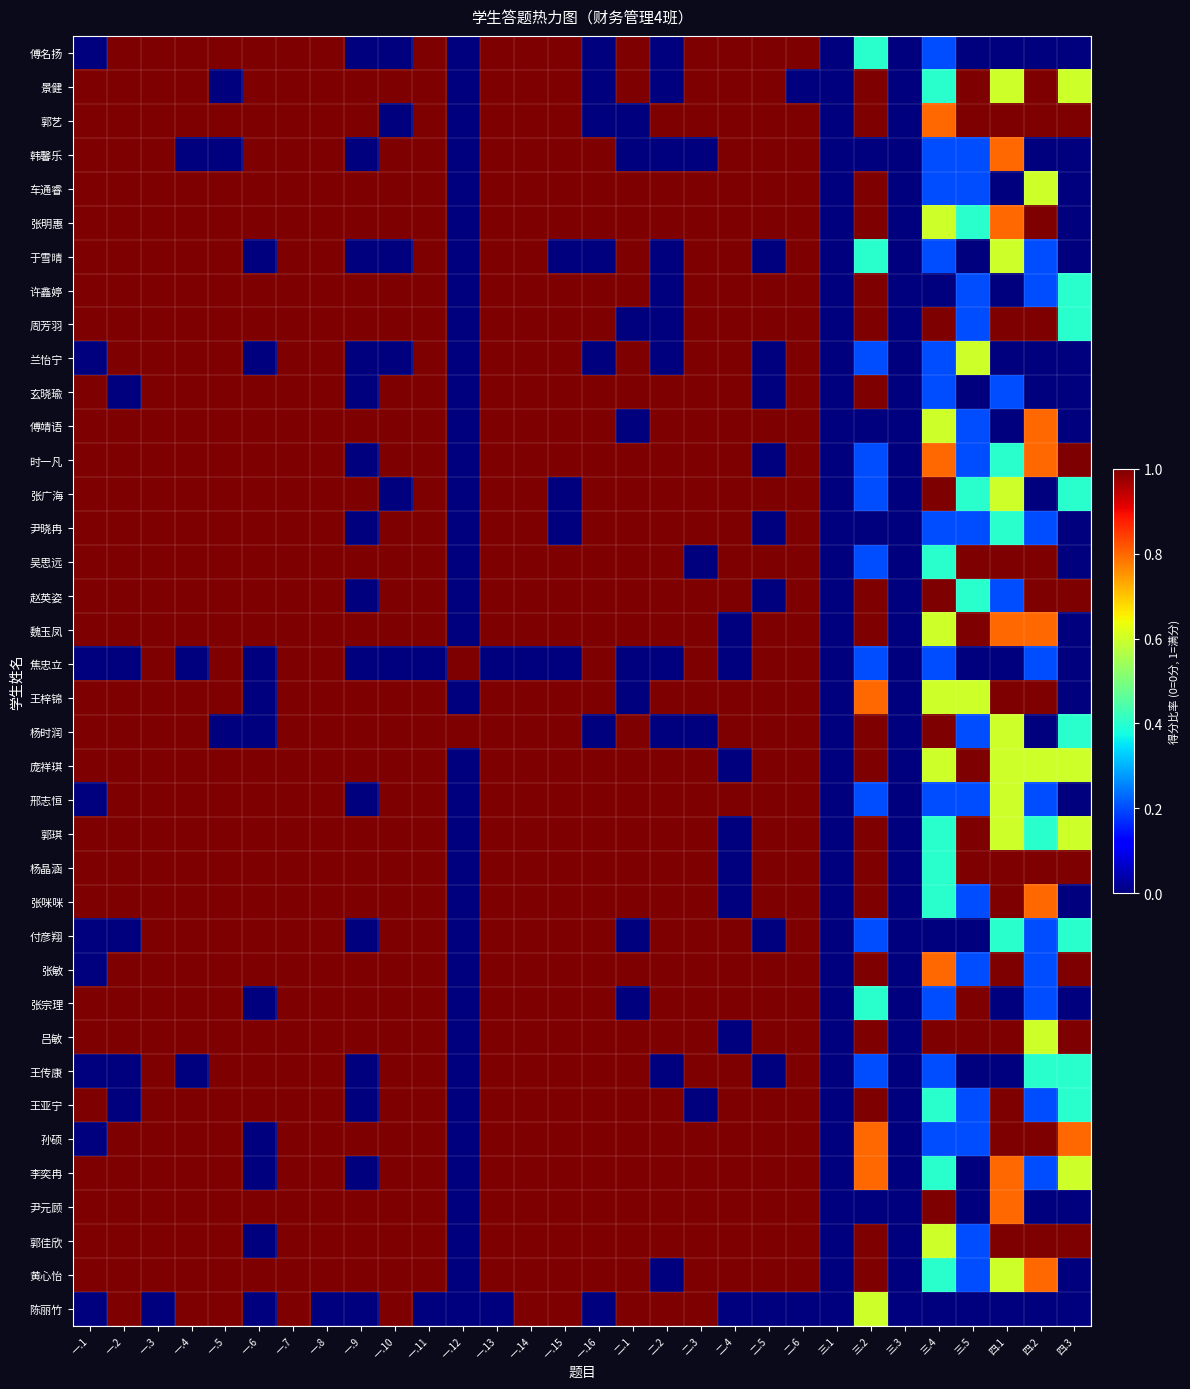

Reading left to right, extract all data points from this chart.

傅名扬: 一.1=0.0	一.2=1.0	一.3=1.0	一.4=1.0	一.5=1.0	一.6=1.0	一.7=1.0	一.8=1.0	一.9=0.0	一.10=0.0	一.11=1.0	一.12=0.0	一.13=1.0	一.14=1.0	一.15=1.0	一.16=0.0	二.1=1.0	二.2=0.0	二.3=1.0	二.4=1.0	二.5=1.0	二.6=1.0	三.1=0.0	三.2=0.4	三.3=0.0	三.4=0.2	三.5=0.0	四.1=0.0	四.2=0.0	四.3=0.0
景健: 一.1=1.0	一.2=1.0	一.3=1.0	一.4=1.0	一.5=0.0	一.6=1.0	一.7=1.0	一.8=1.0	一.9=1.0	一.10=1.0	一.11=1.0	一.12=0.0	一.13=1.0	一.14=1.0	一.15=1.0	一.16=0.0	二.1=1.0	二.2=0.0	二.3=1.0	二.4=1.0	二.5=1.0	二.6=0.0	三.1=0.0	三.2=1.0	三.3=0.0	三.4=0.4	三.5=1.0	四.1=0.6	四.2=1.0	四.3=0.6
郭艺: 一.1=1.0	一.2=1.0	一.3=1.0	一.4=1.0	一.5=1.0	一.6=1.0	一.7=1.0	一.8=1.0	一.9=1.0	一.10=0.0	一.11=1.0	一.12=0.0	一.13=1.0	一.14=1.0	一.15=1.0	一.16=0.0	二.1=0.0	二.2=1.0	二.3=1.0	二.4=1.0	二.5=1.0	二.6=1.0	三.1=0.0	三.2=1.0	三.3=0.0	三.4=0.8	三.5=1.0	四.1=1.0	四.2=1.0	四.3=1.0
韩馨乐: 一.1=1.0	一.2=1.0	一.3=1.0	一.4=0.0	一.5=0.0	一.6=1.0	一.7=1.0	一.8=1.0	一.9=0.0	一.10=1.0	一.11=1.0	一.12=0.0	一.13=1.0	一.14=1.0	一.15=1.0	一.16=1.0	二.1=0.0	二.2=0.0	二.3=0.0	二.4=1.0	二.5=1.0	二.6=1.0	三.1=0.0	三.2=0.0	三.3=0.0	三.4=0.2	三.5=0.2	四.1=0.8	四.2=0.0	四.3=0.0
车通睿: 一.1=1.0	一.2=1.0	一.3=1.0	一.4=1.0	一.5=1.0	一.6=1.0	一.7=1.0	一.8=1.0	一.9=1.0	一.10=1.0	一.11=1.0	一.12=0.0	一.13=1.0	一.14=1.0	一.15=1.0	一.16=1.0	二.1=1.0	二.2=1.0	二.3=1.0	二.4=1.0	二.5=1.0	二.6=1.0	三.1=0.0	三.2=1.0	三.3=0.0	三.4=0.2	三.5=0.2	四.1=0.0	四.2=0.6	四.3=0.0
张明惠: 一.1=1.0	一.2=1.0	一.3=1.0	一.4=1.0	一.5=1.0	一.6=1.0	一.7=1.0	一.8=1.0	一.9=1.0	一.10=1.0	一.11=1.0	一.12=0.0	一.13=1.0	一.14=1.0	一.15=1.0	一.16=1.0	二.1=1.0	二.2=1.0	二.3=1.0	二.4=1.0	二.5=1.0	二.6=1.0	三.1=0.0	三.2=1.0	三.3=0.0	三.4=0.6	三.5=0.4	四.1=0.8	四.2=1.0	四.3=0.0
于雪晴: 一.1=1.0	一.2=1.0	一.3=1.0	一.4=1.0	一.5=1.0	一.6=0.0	一.7=1.0	一.8=1.0	一.9=0.0	一.10=0.0	一.11=1.0	一.12=0.0	一.13=1.0	一.14=1.0	一.15=0.0	一.16=0.0	二.1=1.0	二.2=0.0	二.3=1.0	二.4=1.0	二.5=0.0	二.6=1.0	三.1=0.0	三.2=0.4	三.3=0.0	三.4=0.2	三.5=0.0	四.1=0.6	四.2=0.2	四.3=0.0
许鑫婷: 一.1=1.0	一.2=1.0	一.3=1.0	一.4=1.0	一.5=1.0	一.6=1.0	一.7=1.0	一.8=1.0	一.9=1.0	一.10=1.0	一.11=1.0	一.12=0.0	一.13=1.0	一.14=1.0	一.15=1.0	一.16=1.0	二.1=1.0	二.2=0.0	二.3=1.0	二.4=1.0	二.5=1.0	二.6=1.0	三.1=0.0	三.2=1.0	三.3=0.0	三.4=0.0	三.5=0.2	四.1=0.0	四.2=0.2	四.3=0.4
周芳羽: 一.1=1.0	一.2=1.0	一.3=1.0	一.4=1.0	一.5=1.0	一.6=1.0	一.7=1.0	一.8=1.0	一.9=1.0	一.10=1.0	一.11=1.0	一.12=0.0	一.13=1.0	一.14=1.0	一.15=1.0	一.16=1.0	二.1=0.0	二.2=0.0	二.3=1.0	二.4=1.0	二.5=1.0	二.6=1.0	三.1=0.0	三.2=1.0	三.3=0.0	三.4=1.0	三.5=0.2	四.1=1.0	四.2=1.0	四.3=0.4
兰怡宁: 一.1=0.0	一.2=1.0	一.3=1.0	一.4=1.0	一.5=1.0	一.6=0.0	一.7=1.0	一.8=1.0	一.9=0.0	一.10=0.0	一.11=1.0	一.12=0.0	一.13=1.0	一.14=1.0	一.15=1.0	一.16=0.0	二.1=1.0	二.2=0.0	二.3=1.0	二.4=1.0	二.5=0.0	二.6=1.0	三.1=0.0	三.2=0.2	三.3=0.0	三.4=0.2	三.5=0.6	四.1=0.0	四.2=0.0	四.3=0.0
玄晓瑜: 一.1=1.0	一.2=0.0	一.3=1.0	一.4=1.0	一.5=1.0	一.6=1.0	一.7=1.0	一.8=1.0	一.9=0.0	一.10=1.0	一.11=1.0	一.12=0.0	一.13=1.0	一.14=1.0	一.15=1.0	一.16=1.0	二.1=1.0	二.2=1.0	二.3=1.0	二.4=1.0	二.5=0.0	二.6=1.0	三.1=0.0	三.2=1.0	三.3=0.0	三.4=0.2	三.5=0.0	四.1=0.2	四.2=0.0	四.3=0.0
傅靖语: 一.1=1.0	一.2=1.0	一.3=1.0	一.4=1.0	一.5=1.0	一.6=1.0	一.7=1.0	一.8=1.0	一.9=1.0	一.10=1.0	一.11=1.0	一.12=0.0	一.13=1.0	一.14=1.0	一.15=1.0	一.16=1.0	二.1=0.0	二.2=1.0	二.3=1.0	二.4=1.0	二.5=1.0	二.6=1.0	三.1=0.0	三.2=0.0	三.3=0.0	三.4=0.6	三.5=0.2	四.1=0.0	四.2=0.8	四.3=0.0
时一凡: 一.1=1.0	一.2=1.0	一.3=1.0	一.4=1.0	一.5=1.0	一.6=1.0	一.7=1.0	一.8=1.0	一.9=0.0	一.10=1.0	一.11=1.0	一.12=0.0	一.13=1.0	一.14=1.0	一.15=1.0	一.16=1.0	二.1=1.0	二.2=1.0	二.3=1.0	二.4=1.0	二.5=0.0	二.6=1.0	三.1=0.0	三.2=0.2	三.3=0.0	三.4=0.8	三.5=0.2	四.1=0.4	四.2=0.8	四.3=1.0
张广海: 一.1=1.0	一.2=1.0	一.3=1.0	一.4=1.0	一.5=1.0	一.6=1.0	一.7=1.0	一.8=1.0	一.9=1.0	一.10=0.0	一.11=1.0	一.12=0.0	一.13=1.0	一.14=1.0	一.15=0.0	一.16=1.0	二.1=1.0	二.2=1.0	二.3=1.0	二.4=1.0	二.5=1.0	二.6=1.0	三.1=0.0	三.2=0.2	三.3=0.0	三.4=1.0	三.5=0.4	四.1=0.6	四.2=0.0	四.3=0.4
尹晓冉: 一.1=1.0	一.2=1.0	一.3=1.0	一.4=1.0	一.5=1.0	一.6=1.0	一.7=1.0	一.8=1.0	一.9=0.0	一.10=1.0	一.11=1.0	一.12=0.0	一.13=1.0	一.14=1.0	一.15=0.0	一.16=1.0	二.1=1.0	二.2=1.0	二.3=1.0	二.4=1.0	二.5=0.0	二.6=1.0	三.1=0.0	三.2=0.0	三.3=0.0	三.4=0.2	三.5=0.2	四.1=0.4	四.2=0.2	四.3=0.0
吴思远: 一.1=1.0	一.2=1.0	一.3=1.0	一.4=1.0	一.5=1.0	一.6=1.0	一.7=1.0	一.8=1.0	一.9=1.0	一.10=1.0	一.11=1.0	一.12=0.0	一.13=1.0	一.14=1.0	一.15=1.0	一.16=1.0	二.1=1.0	二.2=1.0	二.3=0.0	二.4=1.0	二.5=1.0	二.6=1.0	三.1=0.0	三.2=0.2	三.3=0.0	三.4=0.4	三.5=1.0	四.1=1.0	四.2=1.0	四.3=0.0
赵英姿: 一.1=1.0	一.2=1.0	一.3=1.0	一.4=1.0	一.5=1.0	一.6=1.0	一.7=1.0	一.8=1.0	一.9=0.0	一.10=1.0	一.11=1.0	一.12=0.0	一.13=1.0	一.14=1.0	一.15=1.0	一.16=1.0	二.1=1.0	二.2=1.0	二.3=1.0	二.4=1.0	二.5=0.0	二.6=1.0	三.1=0.0	三.2=1.0	三.3=0.0	三.4=1.0	三.5=0.4	四.1=0.2	四.2=1.0	四.3=1.0
魏玉凤: 一.1=1.0	一.2=1.0	一.3=1.0	一.4=1.0	一.5=1.0	一.6=1.0	一.7=1.0	一.8=1.0	一.9=1.0	一.10=1.0	一.11=1.0	一.12=0.0	一.13=1.0	一.14=1.0	一.15=1.0	一.16=1.0	二.1=1.0	二.2=1.0	二.3=1.0	二.4=0.0	二.5=1.0	二.6=1.0	三.1=0.0	三.2=1.0	三.3=0.0	三.4=0.6	三.5=1.0	四.1=0.8	四.2=0.8	四.3=0.0
焦忠立: 一.1=0.0	一.2=0.0	一.3=1.0	一.4=0.0	一.5=1.0	一.6=0.0	一.7=1.0	一.8=1.0	一.9=0.0	一.10=0.0	一.11=0.0	一.12=1.0	一.13=0.0	一.14=0.0	一.15=0.0	一.16=1.0	二.1=0.0	二.2=0.0	二.3=1.0	二.4=0.0	二.5=1.0	二.6=1.0	三.1=0.0	三.2=0.2	三.3=0.0	三.4=0.2	三.5=0.0	四.1=0.0	四.2=0.2	四.3=0.0
王梓锦: 一.1=1.0	一.2=1.0	一.3=1.0	一.4=1.0	一.5=1.0	一.6=0.0	一.7=1.0	一.8=1.0	一.9=1.0	一.10=1.0	一.11=1.0	一.12=0.0	一.13=1.0	一.14=1.0	一.15=1.0	一.16=1.0	二.1=0.0	二.2=1.0	二.3=1.0	二.4=1.0	二.5=1.0	二.6=1.0	三.1=0.0	三.2=0.8	三.3=0.0	三.4=0.6	三.5=0.6	四.1=1.0	四.2=1.0	四.3=0.0
杨时润: 一.1=1.0	一.2=1.0	一.3=1.0	一.4=1.0	一.5=0.0	一.6=0.0	一.7=1.0	一.8=1.0	一.9=1.0	一.10=1.0	一.11=1.0	一.12=1.0	一.13=1.0	一.14=1.0	一.15=1.0	一.16=0.0	二.1=1.0	二.2=0.0	二.3=0.0	二.4=1.0	二.5=1.0	二.6=1.0	三.1=0.0	三.2=1.0	三.3=0.0	三.4=1.0	三.5=0.2	四.1=0.6	四.2=0.0	四.3=0.4
庞祥琪: 一.1=1.0	一.2=1.0	一.3=1.0	一.4=1.0	一.5=1.0	一.6=1.0	一.7=1.0	一.8=1.0	一.9=1.0	一.10=1.0	一.11=1.0	一.12=0.0	一.13=1.0	一.14=1.0	一.15=1.0	一.16=1.0	二.1=1.0	二.2=1.0	二.3=1.0	二.4=0.0	二.5=1.0	二.6=1.0	三.1=0.0	三.2=1.0	三.3=0.0	三.4=0.6	三.5=1.0	四.1=0.6	四.2=0.6	四.3=0.6
邢志恒: 一.1=0.0	一.2=1.0	一.3=1.0	一.4=1.0	一.5=1.0	一.6=1.0	一.7=1.0	一.8=1.0	一.9=0.0	一.10=1.0	一.11=1.0	一.12=0.0	一.13=1.0	一.14=1.0	一.15=1.0	一.16=1.0	二.1=1.0	二.2=1.0	二.3=1.0	二.4=1.0	二.5=1.0	二.6=1.0	三.1=0.0	三.2=0.2	三.3=0.0	三.4=0.2	三.5=0.2	四.1=0.6	四.2=0.2	四.3=0.0
郭琪: 一.1=1.0	一.2=1.0	一.3=1.0	一.4=1.0	一.5=1.0	一.6=1.0	一.7=1.0	一.8=1.0	一.9=1.0	一.10=1.0	一.11=1.0	一.12=0.0	一.13=1.0	一.14=1.0	一.15=1.0	一.16=1.0	二.1=1.0	二.2=1.0	二.3=1.0	二.4=0.0	二.5=1.0	二.6=1.0	三.1=0.0	三.2=1.0	三.3=0.0	三.4=0.4	三.5=1.0	四.1=0.6	四.2=0.4	四.3=0.6
杨晶涵: 一.1=1.0	一.2=1.0	一.3=1.0	一.4=1.0	一.5=1.0	一.6=1.0	一.7=1.0	一.8=1.0	一.9=1.0	一.10=1.0	一.11=1.0	一.12=0.0	一.13=1.0	一.14=1.0	一.15=1.0	一.16=1.0	二.1=1.0	二.2=1.0	二.3=1.0	二.4=0.0	二.5=1.0	二.6=1.0	三.1=0.0	三.2=1.0	三.3=0.0	三.4=0.4	三.5=1.0	四.1=1.0	四.2=1.0	四.3=1.0
张咪咪: 一.1=1.0	一.2=1.0	一.3=1.0	一.4=1.0	一.5=1.0	一.6=1.0	一.7=1.0	一.8=1.0	一.9=1.0	一.10=1.0	一.11=1.0	一.12=0.0	一.13=1.0	一.14=1.0	一.15=1.0	一.16=1.0	二.1=1.0	二.2=1.0	二.3=1.0	二.4=0.0	二.5=1.0	二.6=1.0	三.1=0.0	三.2=1.0	三.3=0.0	三.4=0.4	三.5=0.2	四.1=1.0	四.2=0.8	四.3=0.0
付彦翔: 一.1=0.0	一.2=0.0	一.3=1.0	一.4=1.0	一.5=1.0	一.6=1.0	一.7=1.0	一.8=1.0	一.9=0.0	一.10=1.0	一.11=1.0	一.12=0.0	一.13=1.0	一.14=1.0	一.15=1.0	一.16=1.0	二.1=0.0	二.2=1.0	二.3=1.0	二.4=1.0	二.5=0.0	二.6=1.0	三.1=0.0	三.2=0.2	三.3=0.0	三.4=0.0	三.5=0.0	四.1=0.4	四.2=0.2	四.3=0.4
张敏: 一.1=0.0	一.2=1.0	一.3=1.0	一.4=1.0	一.5=1.0	一.6=1.0	一.7=1.0	一.8=1.0	一.9=1.0	一.10=1.0	一.11=1.0	一.12=0.0	一.13=1.0	一.14=1.0	一.15=1.0	一.16=1.0	二.1=1.0	二.2=1.0	二.3=1.0	二.4=1.0	二.5=1.0	二.6=1.0	三.1=0.0	三.2=1.0	三.3=0.0	三.4=0.8	三.5=0.2	四.1=1.0	四.2=0.2	四.3=1.0
张宗理: 一.1=1.0	一.2=1.0	一.3=1.0	一.4=1.0	一.5=1.0	一.6=0.0	一.7=1.0	一.8=1.0	一.9=1.0	一.10=1.0	一.11=1.0	一.12=0.0	一.13=1.0	一.14=1.0	一.15=1.0	一.16=1.0	二.1=0.0	二.2=1.0	二.3=1.0	二.4=1.0	二.5=1.0	二.6=1.0	三.1=0.0	三.2=0.4	三.3=0.0	三.4=0.2	三.5=1.0	四.1=0.0	四.2=0.2	四.3=0.0
吕敏: 一.1=1.0	一.2=1.0	一.3=1.0	一.4=1.0	一.5=1.0	一.6=1.0	一.7=1.0	一.8=1.0	一.9=1.0	一.10=1.0	一.11=1.0	一.12=0.0	一.13=1.0	一.14=1.0	一.15=1.0	一.16=1.0	二.1=1.0	二.2=1.0	二.3=1.0	二.4=0.0	二.5=1.0	二.6=1.0	三.1=0.0	三.2=1.0	三.3=0.0	三.4=1.0	三.5=1.0	四.1=1.0	四.2=0.6	四.3=1.0
王传康: 一.1=0.0	一.2=0.0	一.3=1.0	一.4=0.0	一.5=1.0	一.6=1.0	一.7=1.0	一.8=1.0	一.9=0.0	一.10=1.0	一.11=1.0	一.12=0.0	一.13=1.0	一.14=1.0	一.15=1.0	一.16=1.0	二.1=1.0	二.2=0.0	二.3=1.0	二.4=1.0	二.5=0.0	二.6=1.0	三.1=0.0	三.2=0.2	三.3=0.0	三.4=0.2	三.5=0.0	四.1=0.0	四.2=0.4	四.3=0.4
王亚宁: 一.1=1.0	一.2=0.0	一.3=1.0	一.4=1.0	一.5=1.0	一.6=1.0	一.7=1.0	一.8=1.0	一.9=0.0	一.10=1.0	一.11=1.0	一.12=0.0	一.13=1.0	一.14=1.0	一.15=1.0	一.16=1.0	二.1=1.0	二.2=1.0	二.3=0.0	二.4=1.0	二.5=1.0	二.6=1.0	三.1=0.0	三.2=1.0	三.3=0.0	三.4=0.4	三.5=0.2	四.1=1.0	四.2=0.2	四.3=0.4
孙硕: 一.1=0.0	一.2=1.0	一.3=1.0	一.4=1.0	一.5=1.0	一.6=0.0	一.7=1.0	一.8=1.0	一.9=1.0	一.10=1.0	一.11=1.0	一.12=0.0	一.13=1.0	一.14=1.0	一.15=1.0	一.16=1.0	二.1=1.0	二.2=1.0	二.3=1.0	二.4=1.0	二.5=1.0	二.6=1.0	三.1=0.0	三.2=0.8	三.3=0.0	三.4=0.2	三.5=0.2	四.1=1.0	四.2=1.0	四.3=0.8
李奕冉: 一.1=1.0	一.2=1.0	一.3=1.0	一.4=1.0	一.5=1.0	一.6=0.0	一.7=1.0	一.8=1.0	一.9=0.0	一.10=1.0	一.11=1.0	一.12=0.0	一.13=1.0	一.14=1.0	一.15=1.0	一.16=1.0	二.1=1.0	二.2=1.0	二.3=1.0	二.4=1.0	二.5=1.0	二.6=1.0	三.1=0.0	三.2=0.8	三.3=0.0	三.4=0.4	三.5=0.0	四.1=0.8	四.2=0.2	四.3=0.6
尹元顾: 一.1=1.0	一.2=1.0	一.3=1.0	一.4=1.0	一.5=1.0	一.6=1.0	一.7=1.0	一.8=1.0	一.9=1.0	一.10=1.0	一.11=1.0	一.12=0.0	一.13=1.0	一.14=1.0	一.15=1.0	一.16=1.0	二.1=1.0	二.2=1.0	二.3=1.0	二.4=1.0	二.5=1.0	二.6=1.0	三.1=0.0	三.2=0.0	三.3=0.0	三.4=1.0	三.5=0.0	四.1=0.8	四.2=0.0	四.3=0.0
郭佳欣: 一.1=1.0	一.2=1.0	一.3=1.0	一.4=1.0	一.5=1.0	一.6=0.0	一.7=1.0	一.8=1.0	一.9=1.0	一.10=1.0	一.11=1.0	一.12=0.0	一.13=1.0	一.14=1.0	一.15=1.0	一.16=1.0	二.1=1.0	二.2=1.0	二.3=1.0	二.4=1.0	二.5=1.0	二.6=1.0	三.1=0.0	三.2=1.0	三.3=0.0	三.4=0.6	三.5=0.2	四.1=1.0	四.2=1.0	四.3=1.0
黄心怡: 一.1=1.0	一.2=1.0	一.3=1.0	一.4=1.0	一.5=1.0	一.6=1.0	一.7=1.0	一.8=1.0	一.9=1.0	一.10=1.0	一.11=1.0	一.12=0.0	一.13=1.0	一.14=1.0	一.15=1.0	一.16=1.0	二.1=1.0	二.2=0.0	二.3=1.0	二.4=1.0	二.5=1.0	二.6=1.0	三.1=0.0	三.2=1.0	三.3=0.0	三.4=0.4	三.5=0.2	四.1=0.6	四.2=0.8	四.3=0.0
陈丽竹: 一.1=0.0	一.2=1.0	一.3=0.0	一.4=1.0	一.5=1.0	一.6=0.0	一.7=1.0	一.8=0.0	一.9=0.0	一.10=1.0	一.11=0.0	一.12=0.0	一.13=0.0	一.14=1.0	一.15=1.0	一.16=0.0	二.1=1.0	二.2=1.0	二.3=1.0	二.4=0.0	二.5=0.0	二.6=0.0	三.1=0.0	三.2=0.6	三.3=0.0	三.4=0.0	三.5=0.0	四.1=0.0	四.2=0.0	四.3=0.0